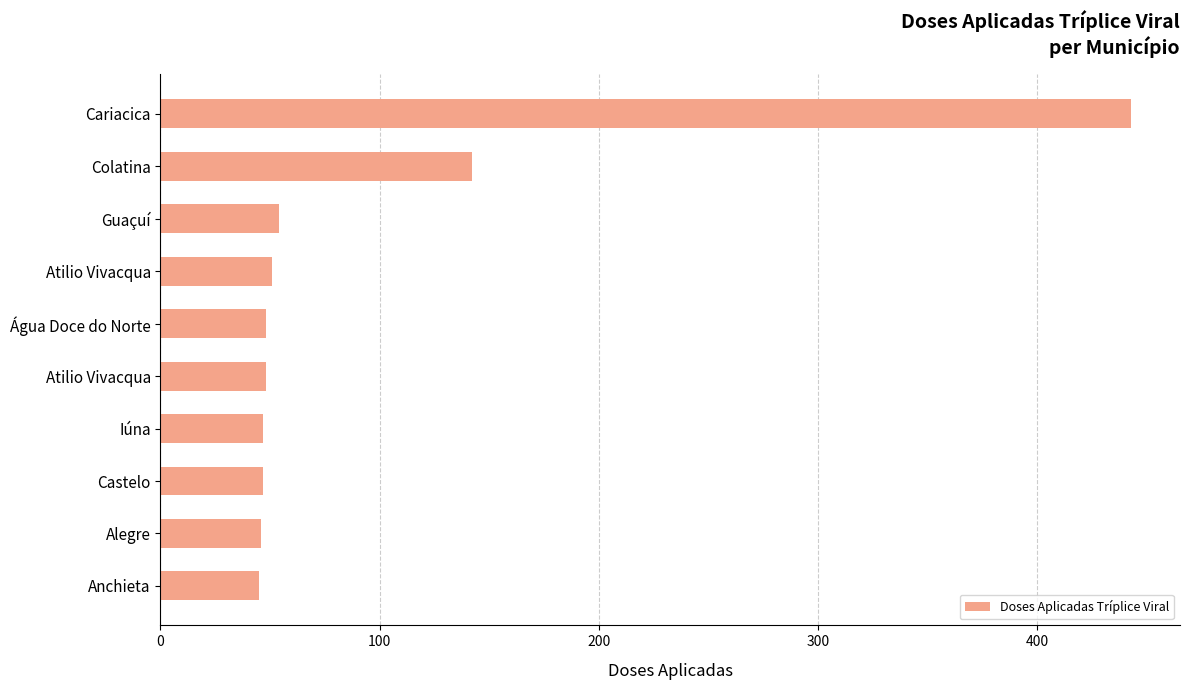

How many data points are less than 48?

4